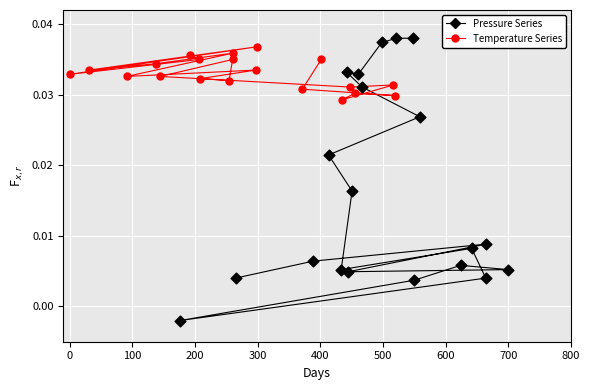

Which series reaches the minimum Y coordinate?

Pressure Series